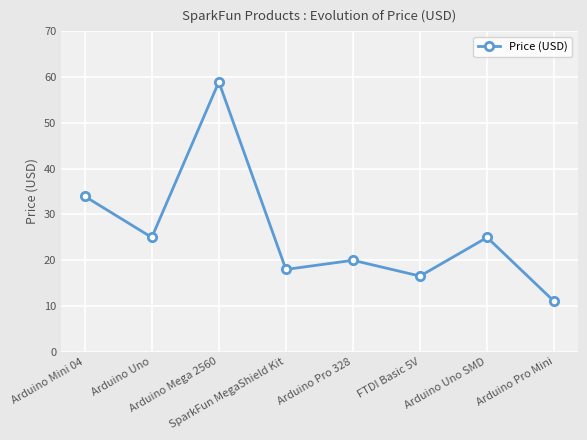

What is the label of the 5th point from the right?

SparkFun MegaShield Kit